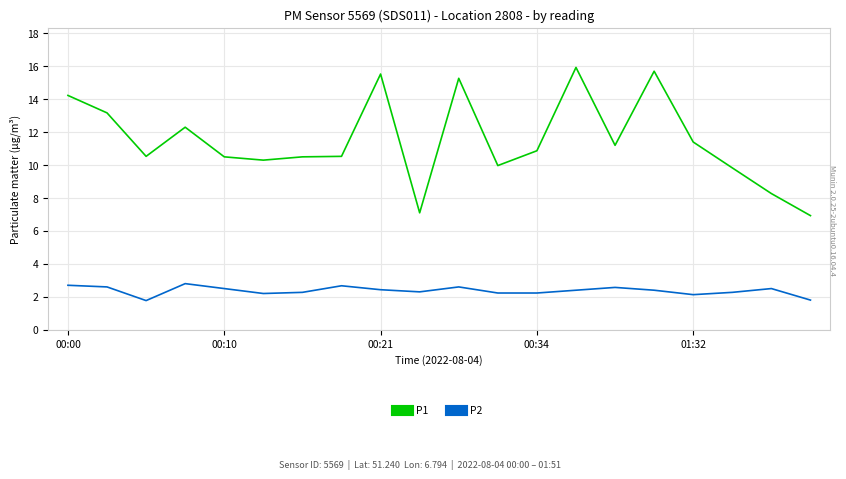

Which series has the widest spread of values?

P1